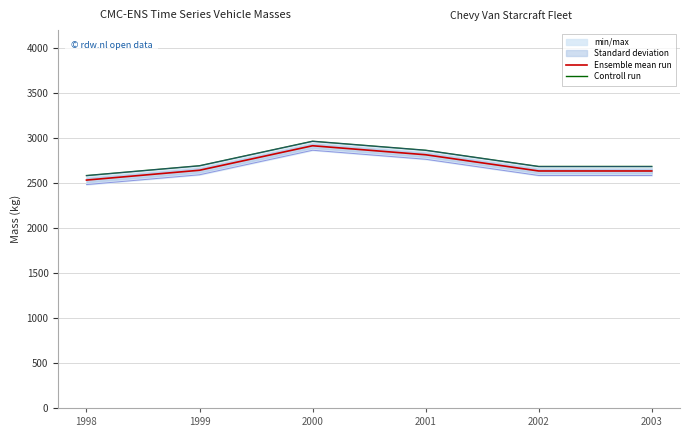

What is the value of the Ensemble mean run point at the 1st from the left?

2529